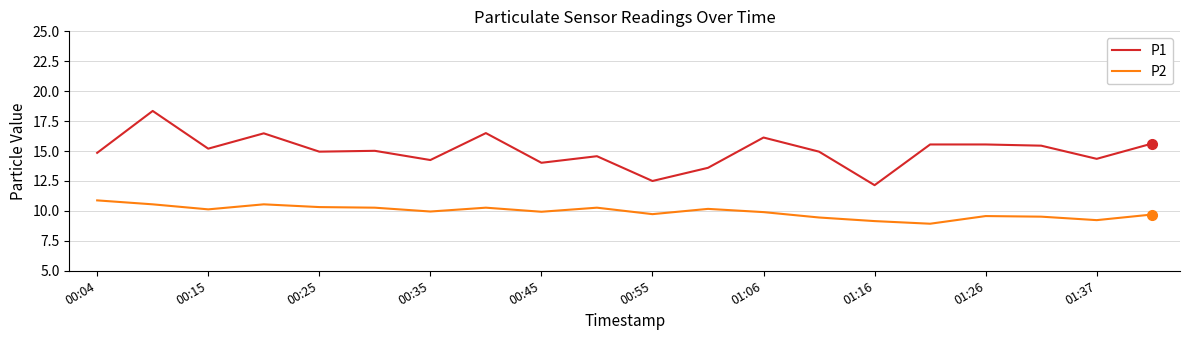

Which series has the widest spread of values?

P1